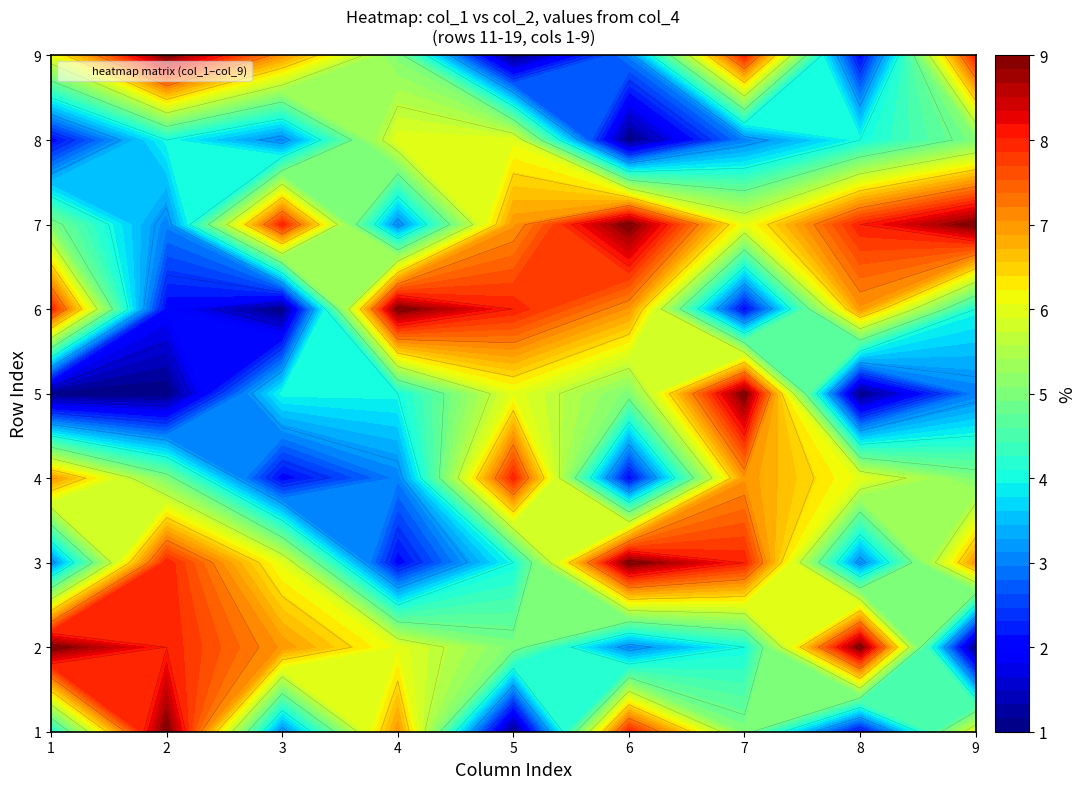

At how many categories does at least one series exceed 8?

7